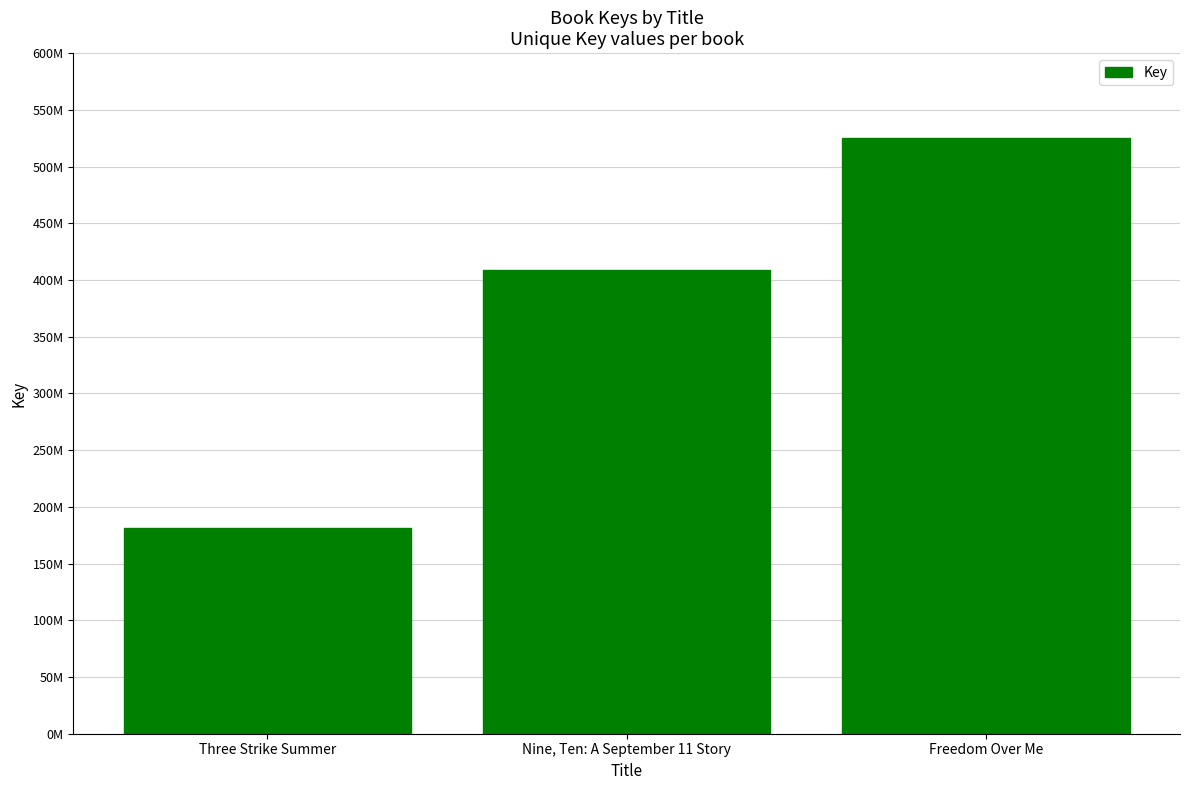

List the labels in order of value, smallest first.

Three Strike Summer, Nine, Ten: A September 11 Story, Freedom Over Me